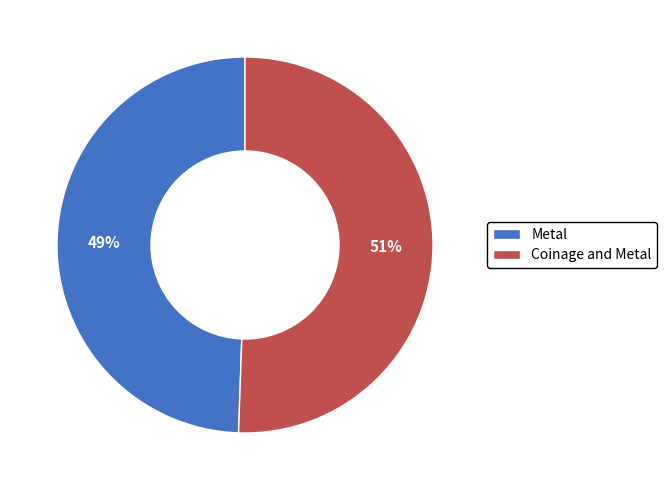

True or false: Coinage and Metal accounts for 45% of the total.

False